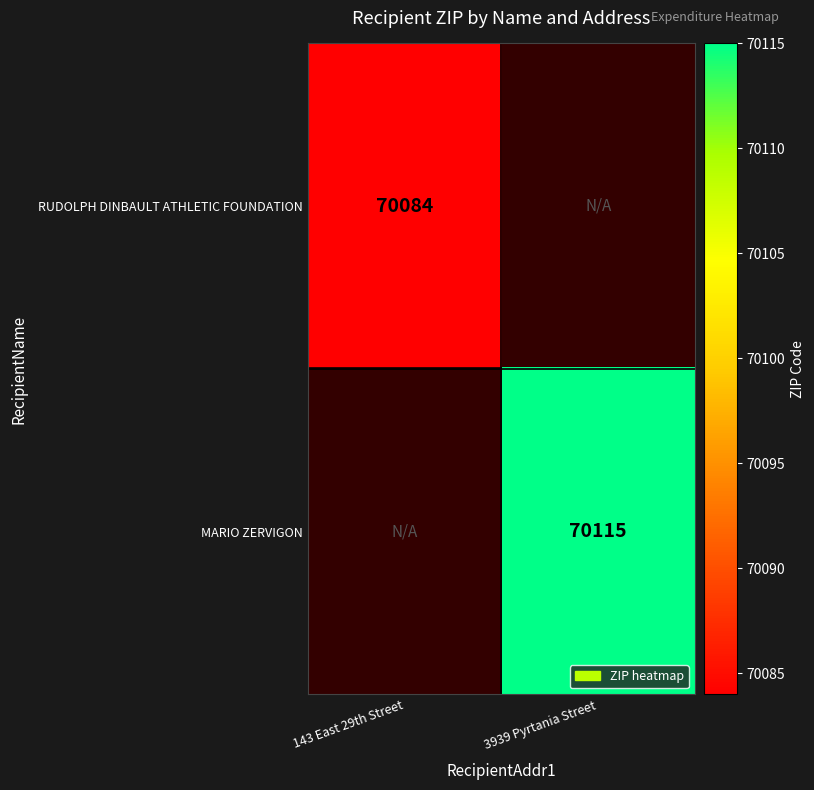

The RUDOLPH DINBAULT ATHLETIC FOUNDATION series shows 109569 at 143 East 29th Street. True or false?

False